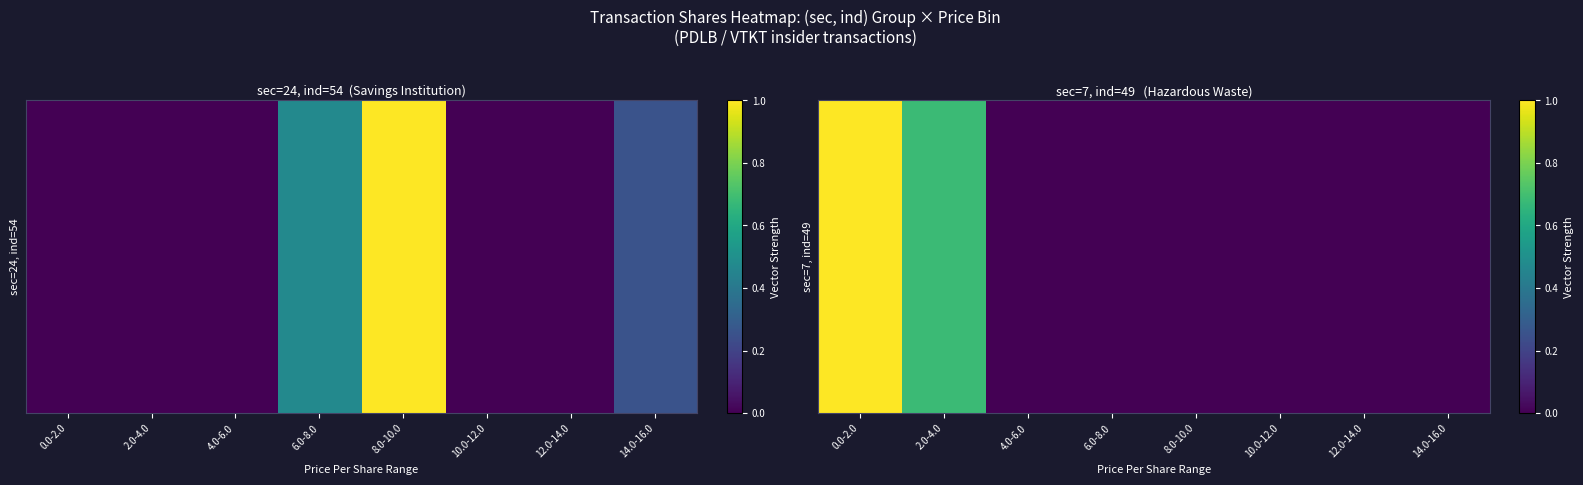

At which category does the chart reach its peak across all series?

0.0-2.0